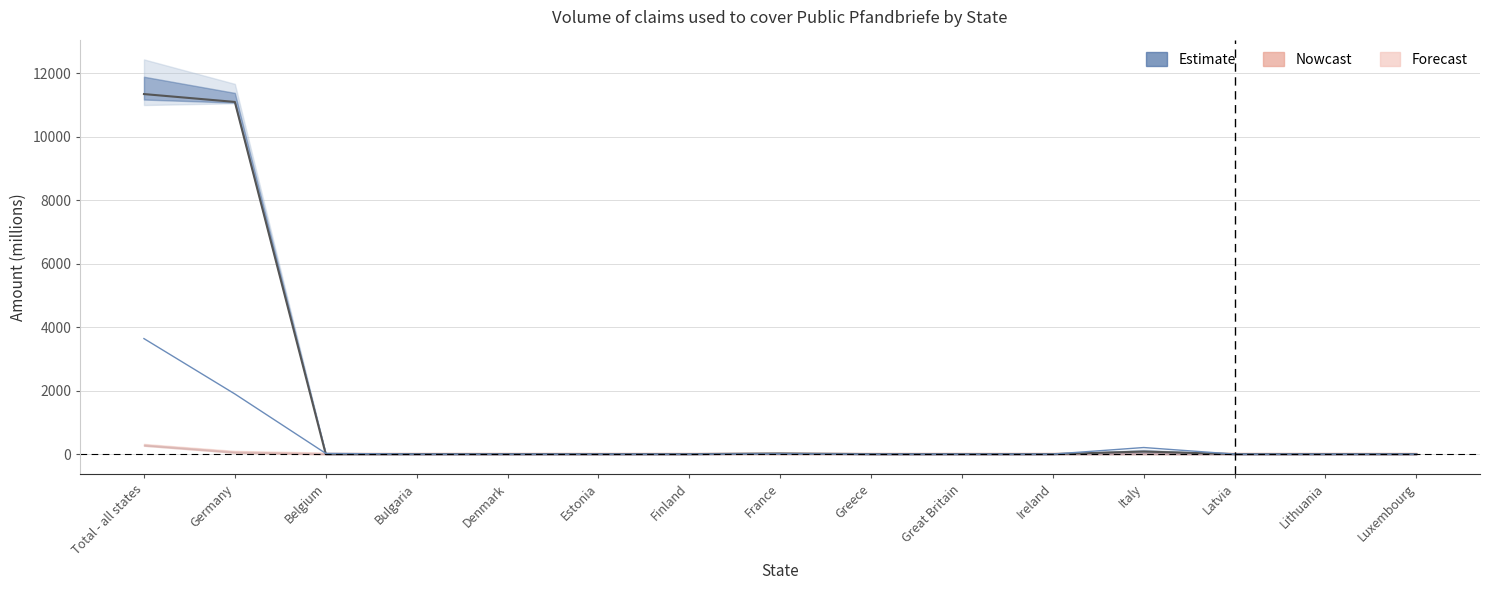

Reading right to left, extract all data points from this chart.

Regional authorities: Luxembourg=0.0	Lithuania=0.0	Latvia=0.0	Italy=80.9	Ireland=0.0	Great Britain=0.0	Greece=0.0	France=19.8	Finland=0.0	Estonia=0.0	Denmark=0.0	Bulgaria=0.0	Belgium=0.0	Germany=11098.7	Total - all states=11346.3
Other debtors: Luxembourg=0.0	Lithuania=0.0	Latvia=0.0	Italy=207.3	Ireland=0.0	Great Britain=0.0	Greece=0.0	France=7.0	Finland=0.0	Estonia=0.0	Denmark=0.0	Bulgaria=0.0	Belgium=23.0	Germany=1895.4	Total - all states=3640.1